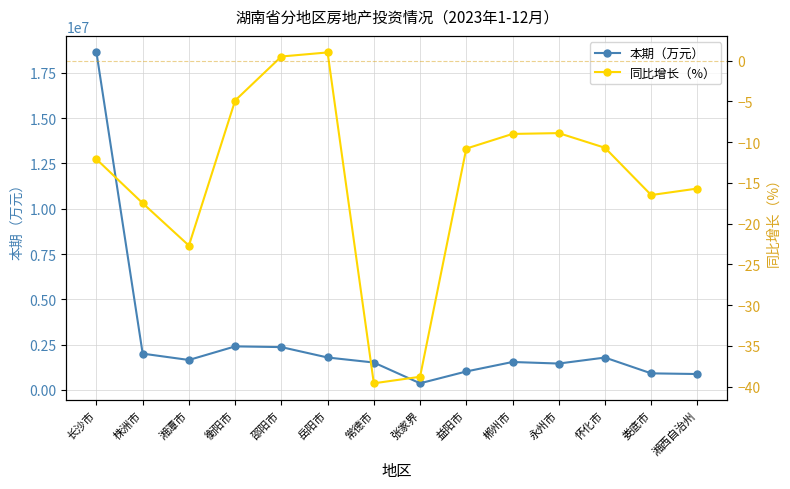

What is the value of the 本期（万元） point at the 10th from the left?

1543878